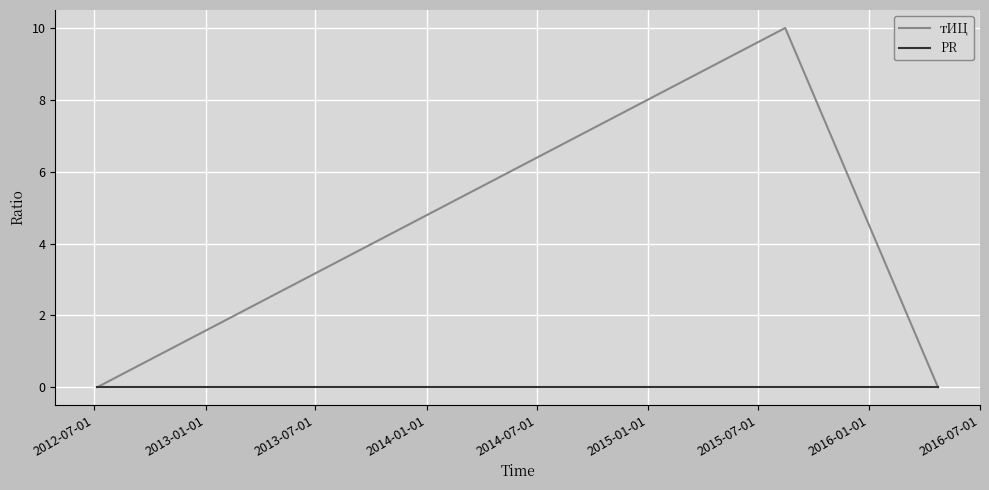

What is the maximum value shown in the chart?

10